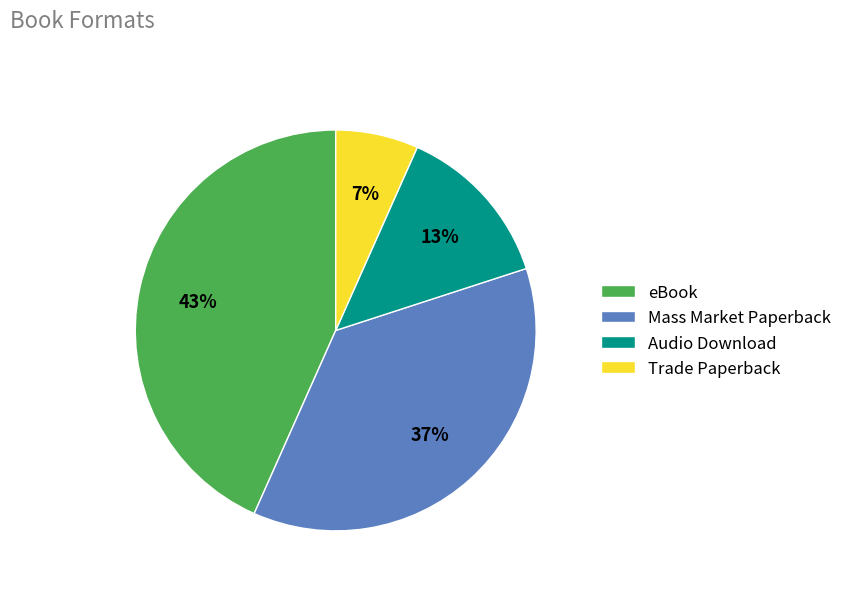

Does eBook represent more than half of the total?

No